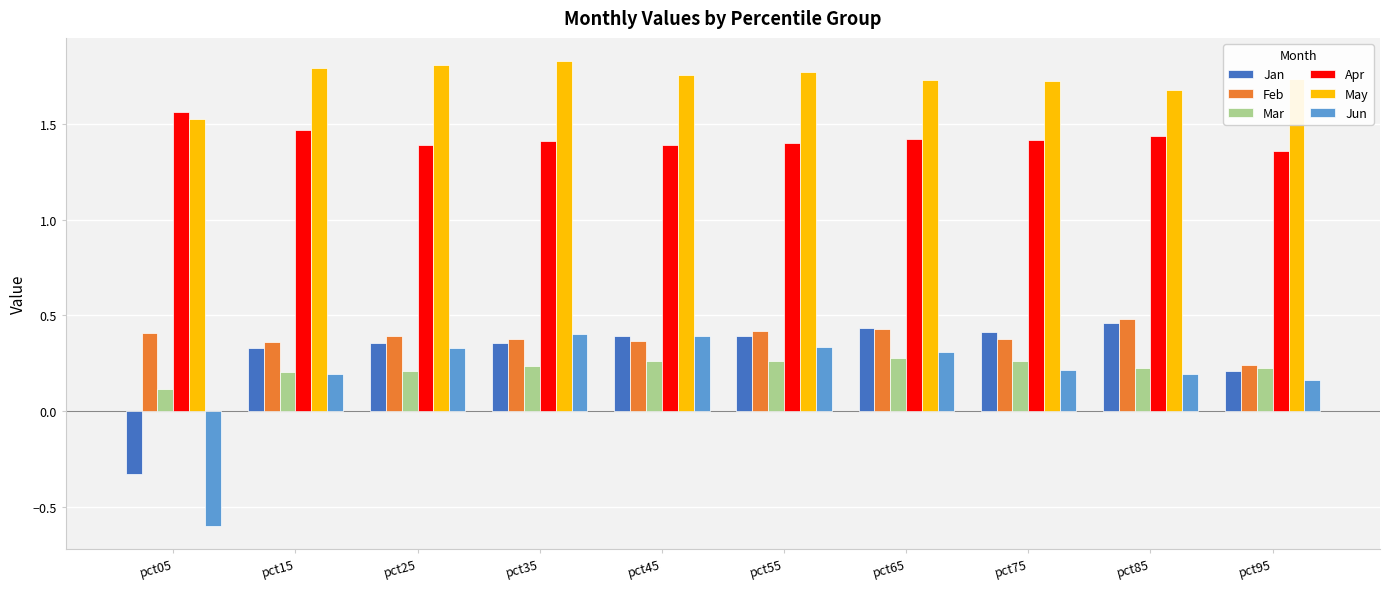

What is the sum of all May values?

17.4